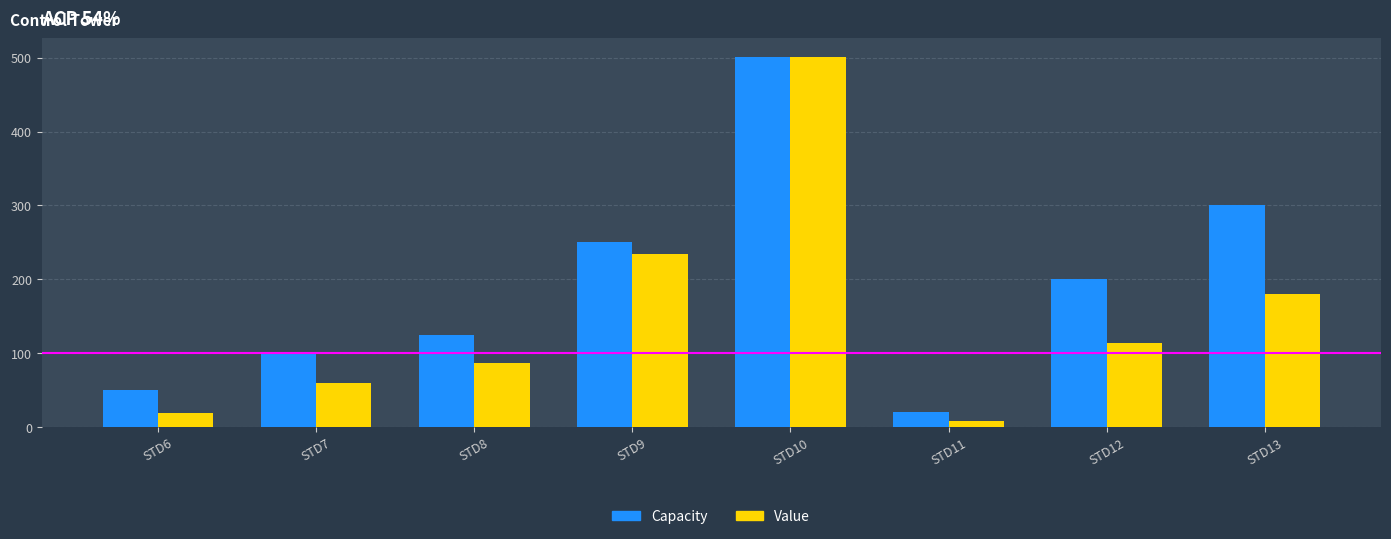

List the labels in order of Value value, largest first.

STD10, STD9, STD13, STD12, STD8, STD7, STD6, STD11